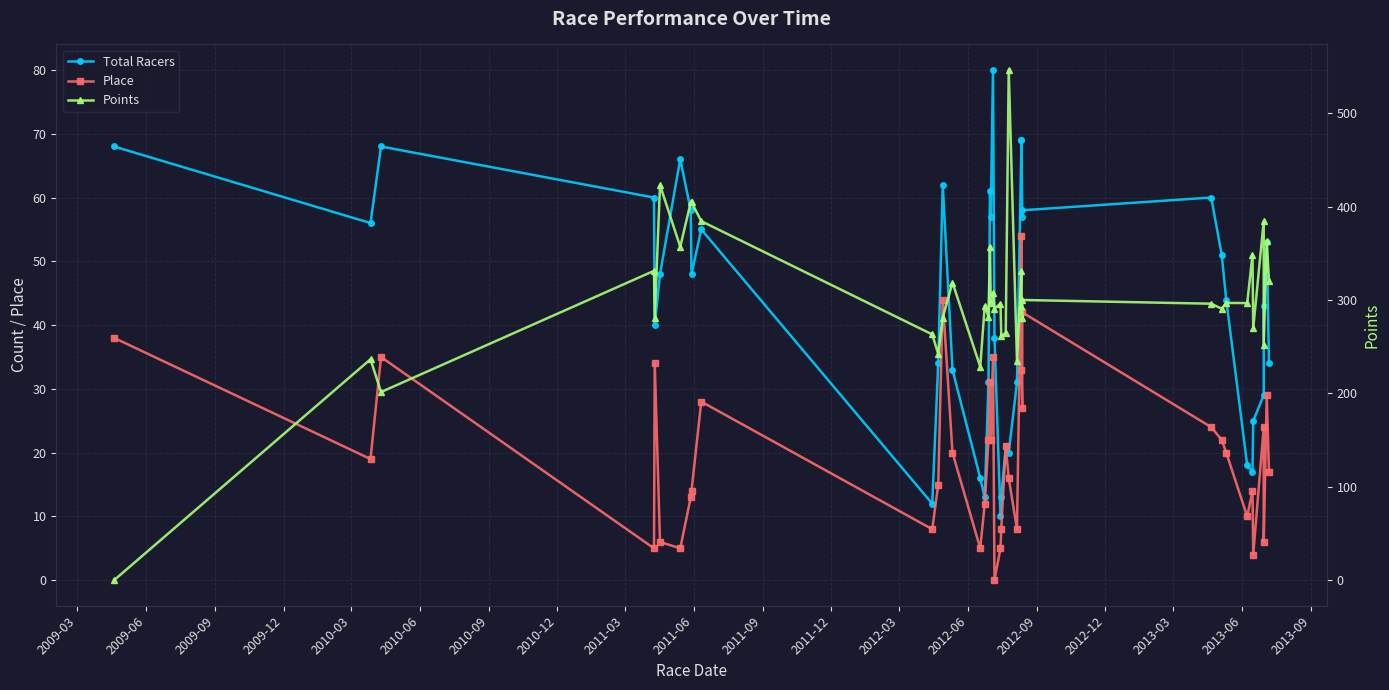

In Place, how many points are lower than both neighbors (excluding endpoints)?

12